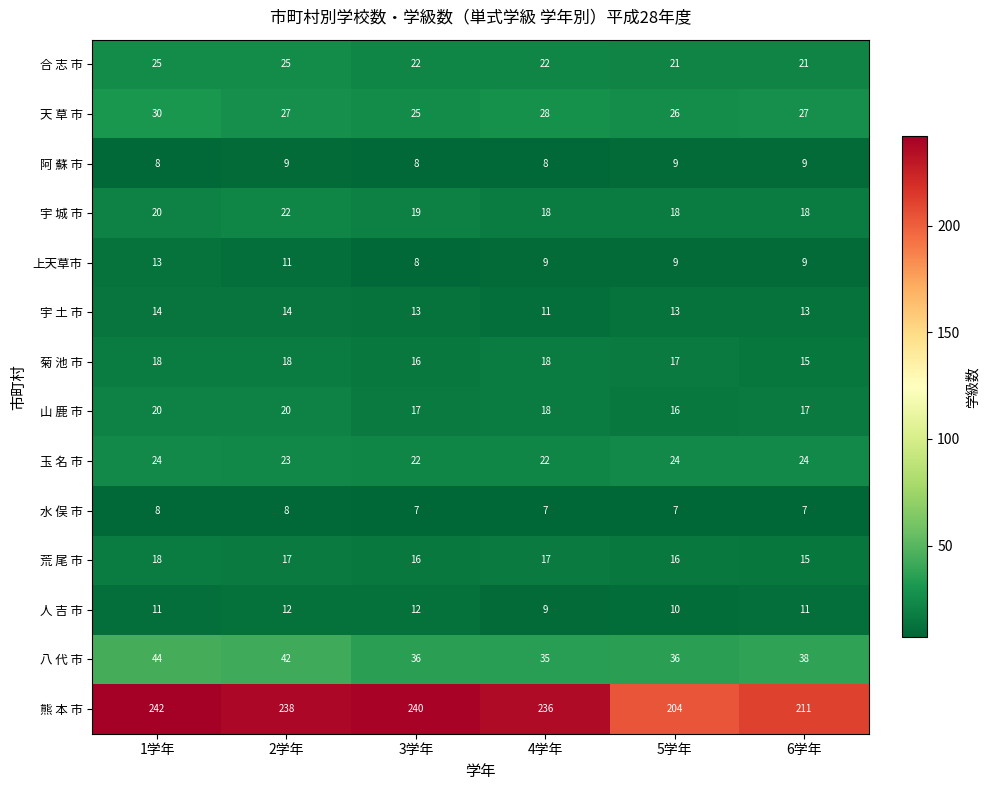

What is the difference between the 熊 本 市 values at 6学年 and 5学年?

7